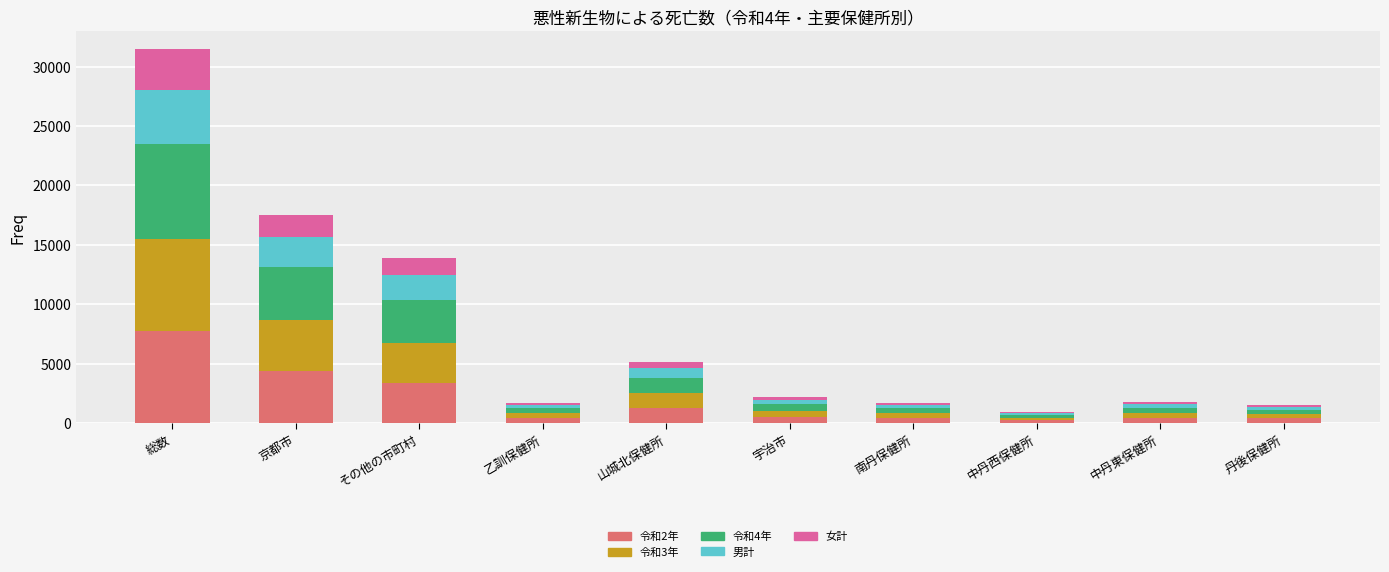

Which category has the highest value in the 令和2年 series?

総数